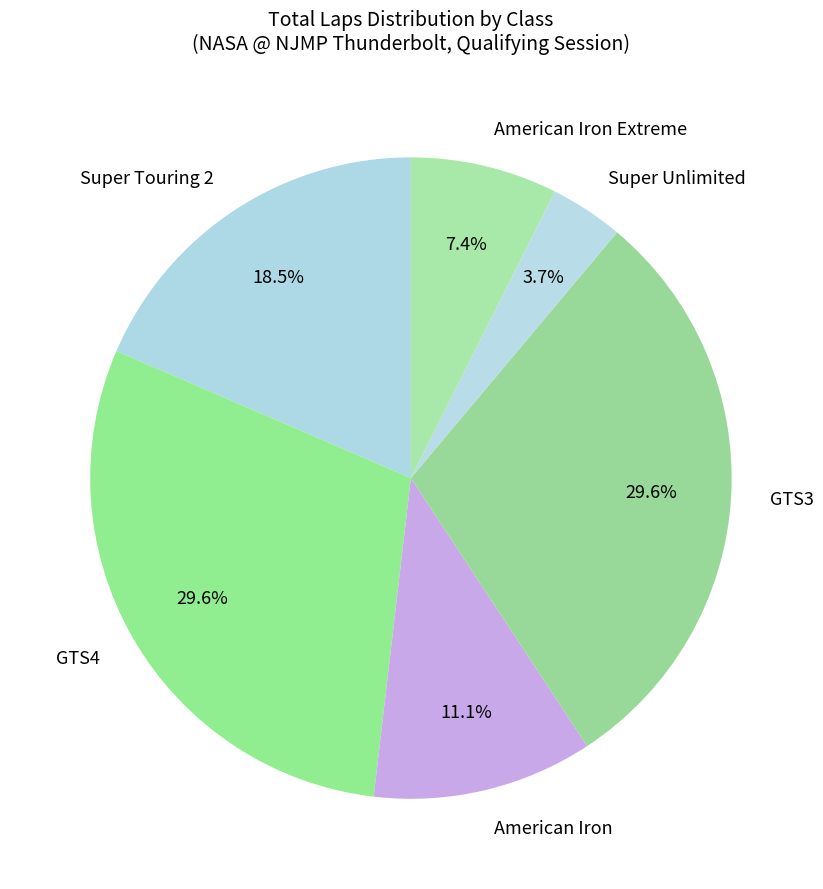

What is the total percentage of Super Unlimited and American Iron Extreme?

11.1%